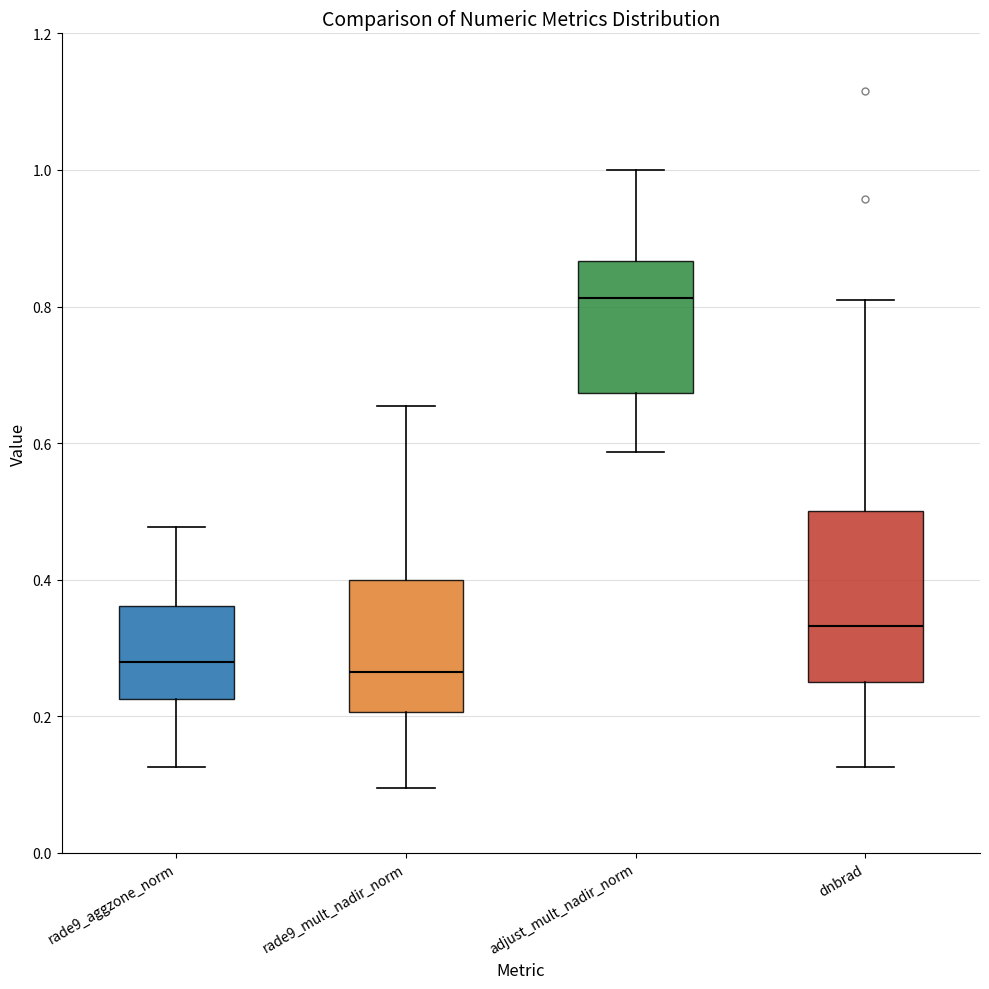

Which box is the tallest, from its lower edge to its upper edge?

dnbrad